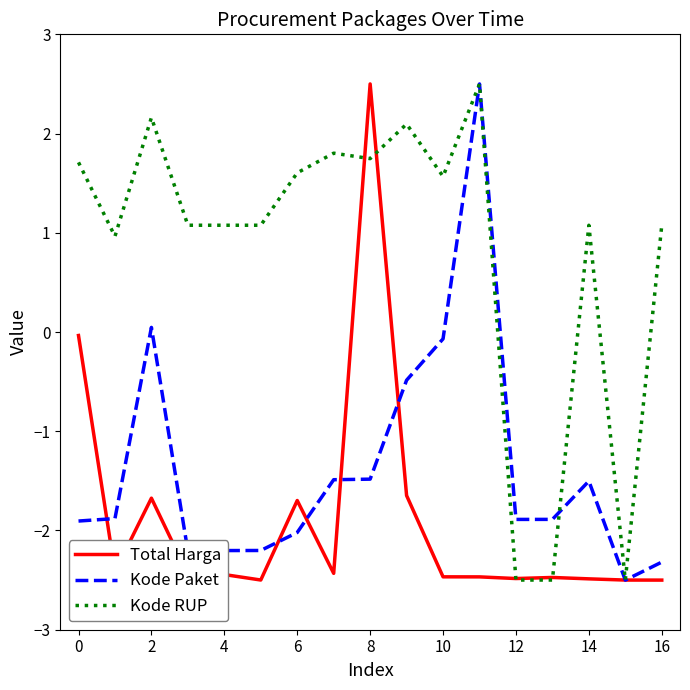

Which series has the largest total across all categories?

Kode RUP